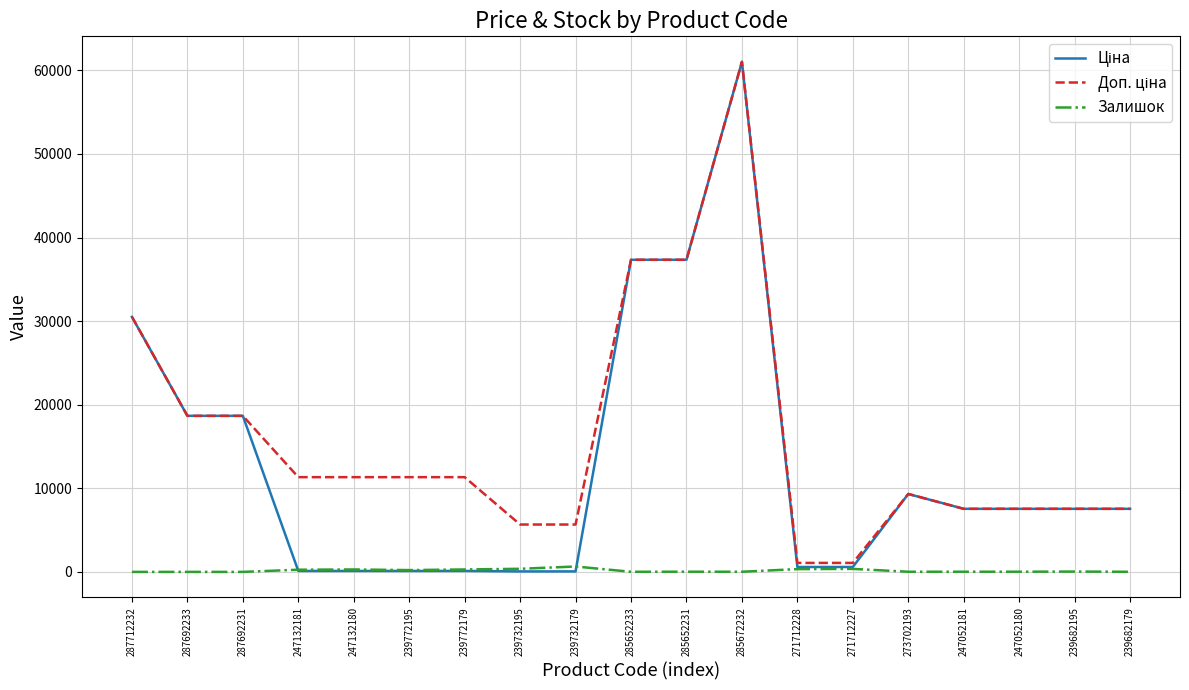

Which label corresponds to the largest value in the chart?

285672232